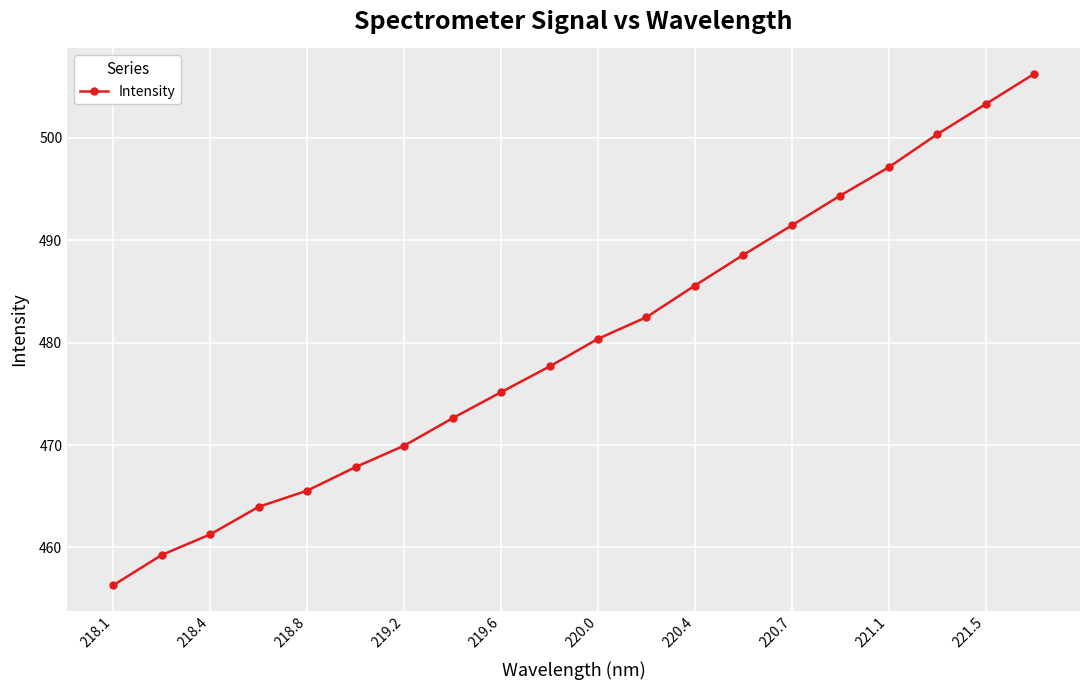

What is the minimum value shown in the chart?

456.3